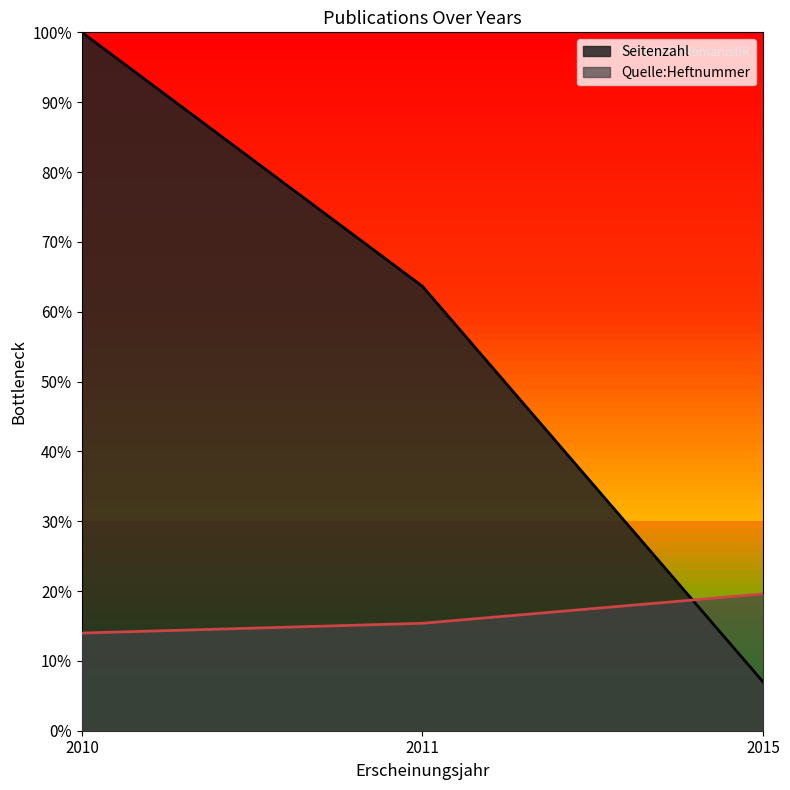

Reading right to left, what are all the values shown in this chart?

Seitenzahl: 0.1	0.6	1.0
Quelle:Heftnummer: 0.2	0.2	0.1